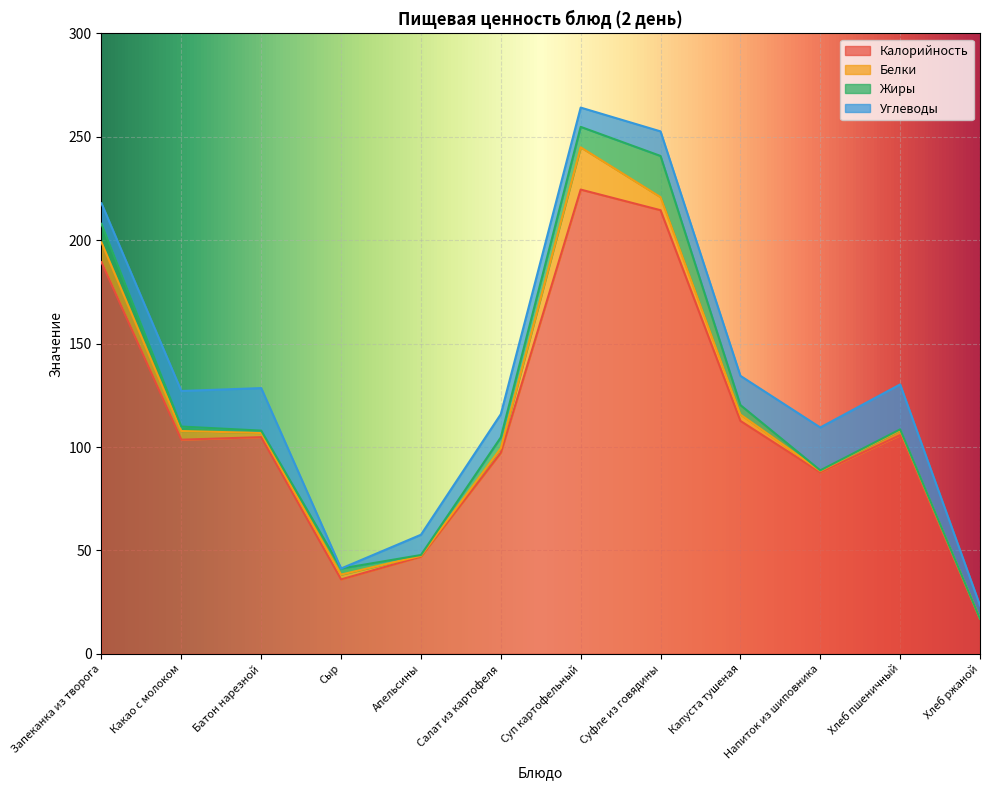

At how many categories does at least one series exceed 7?

12